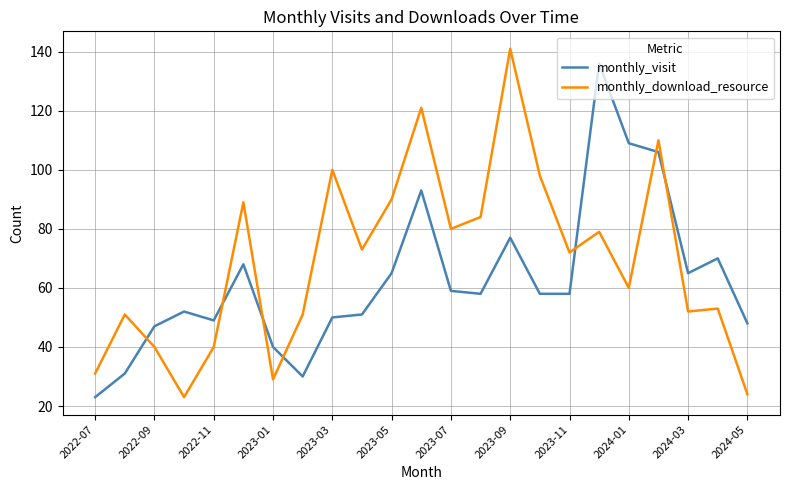

What is the minimum value shown in the chart?

23